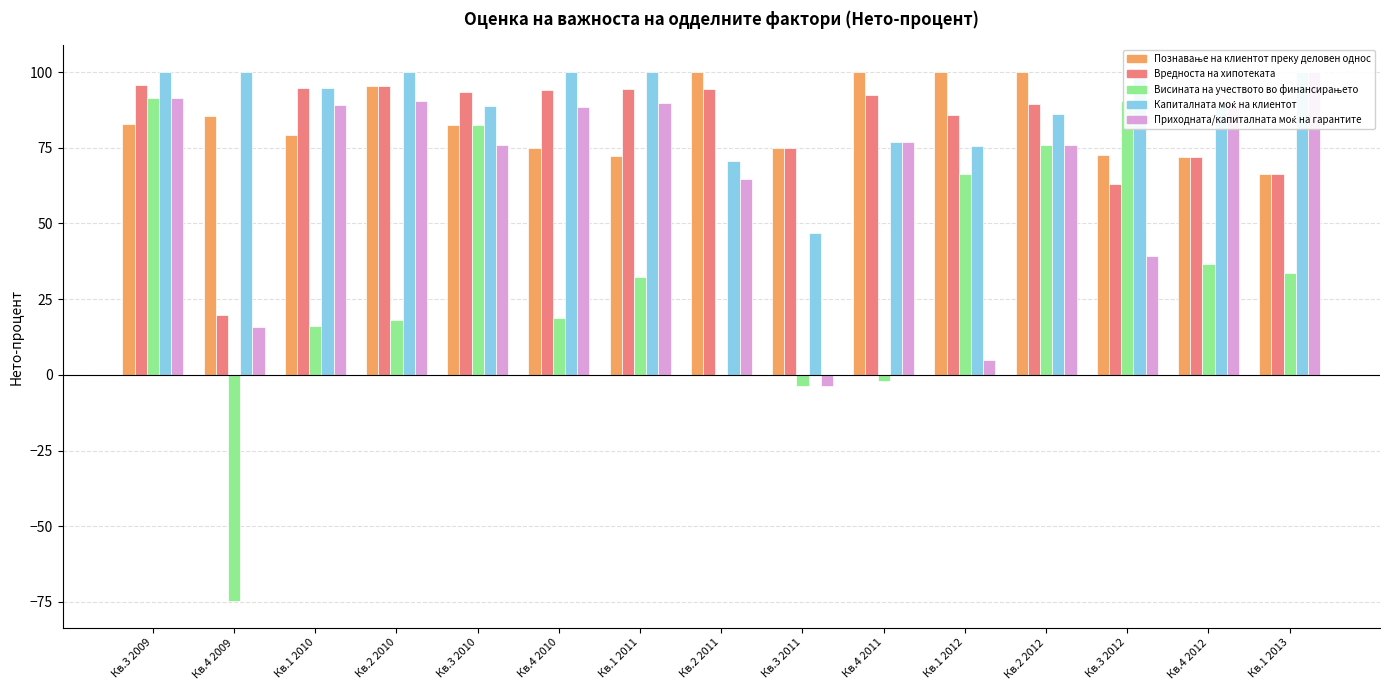

List the series in order of their peak value, lowest first.

Висината на учеството во финансирањето, Вредноста на хипотеката, Познавање на клиентот преку деловен однос, Приходната/капиталната моќ на гарантите, Капиталната моќ на клиентот